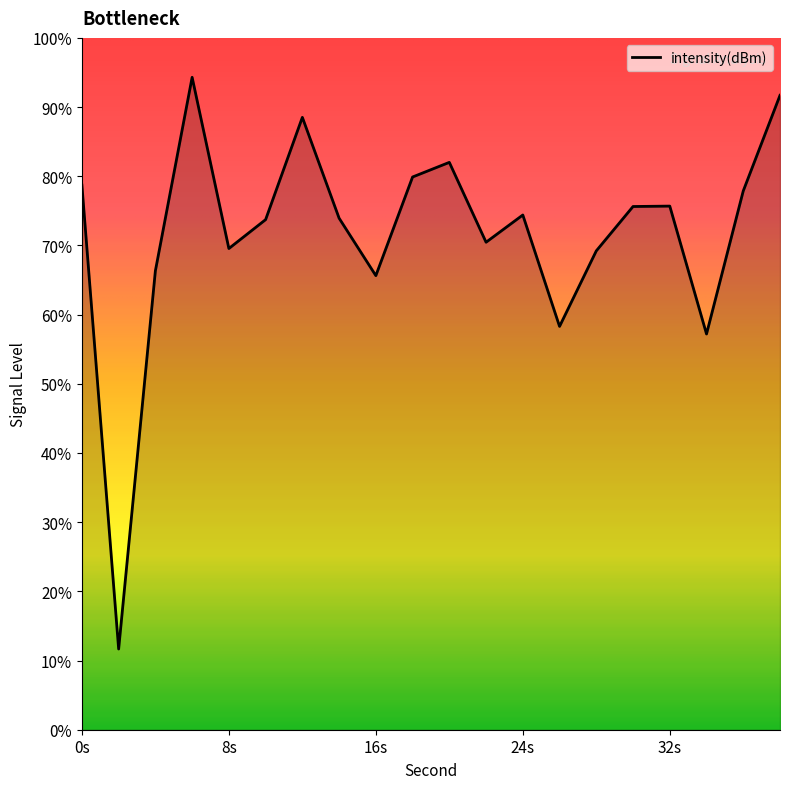

Which has a higher value, 8s or 32s?

32s